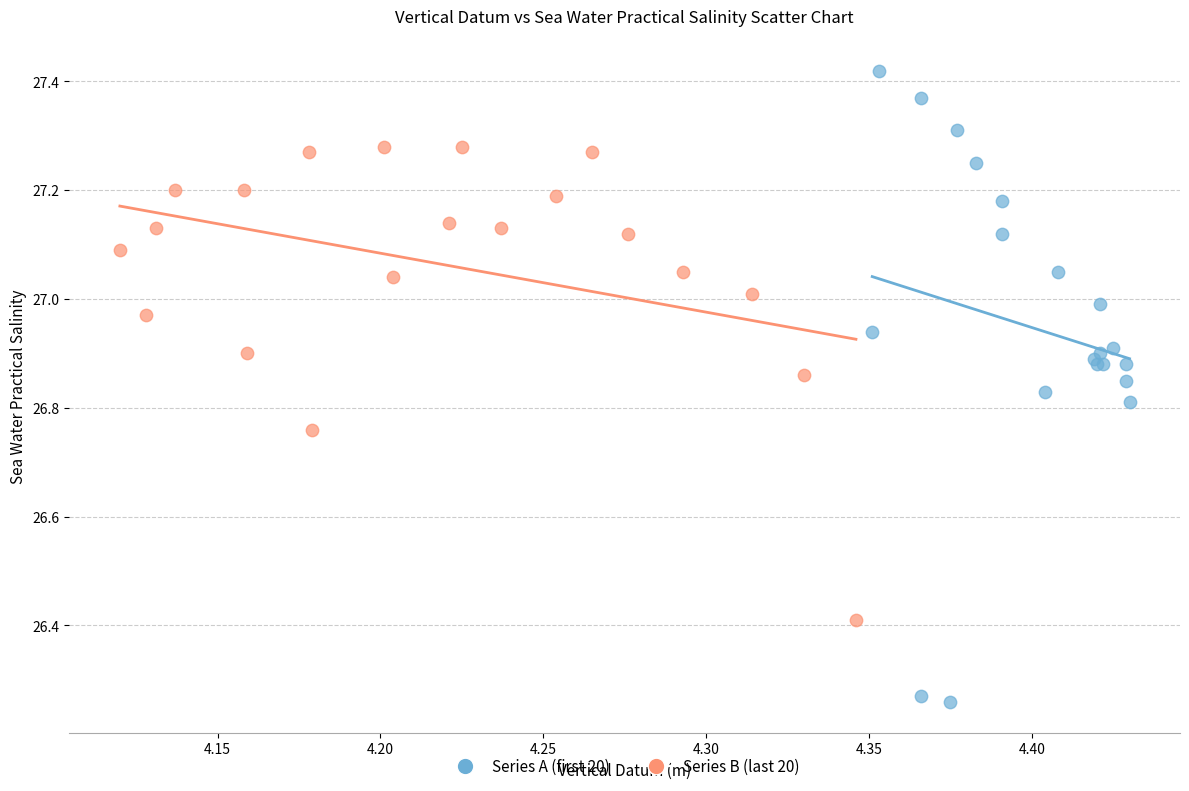

Which series contains the highest Y value?

Series A (first 20)